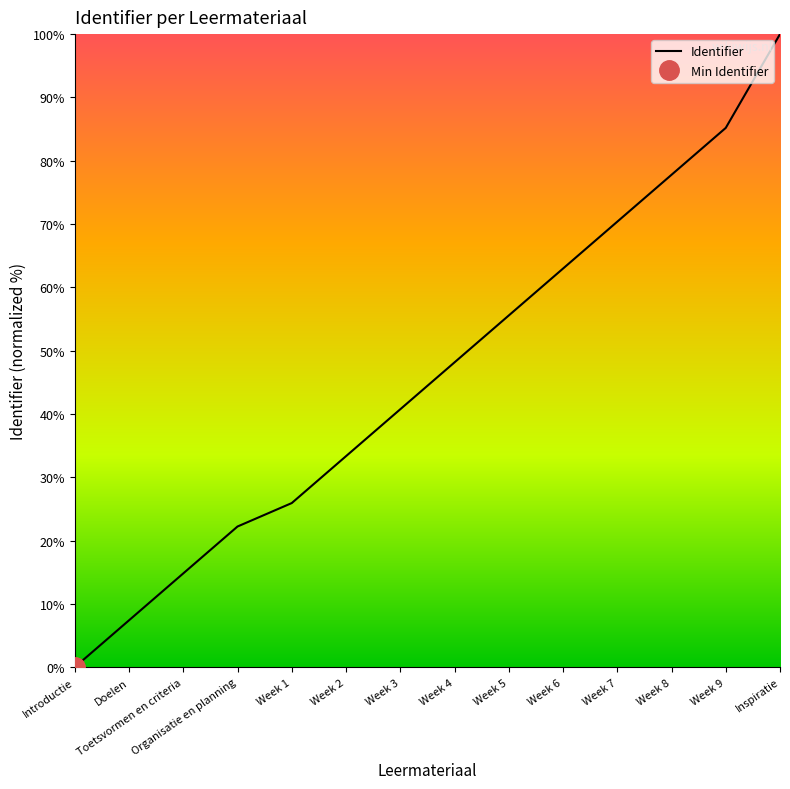

What is the sum of the values at Week 1 and Week 6?

88.9